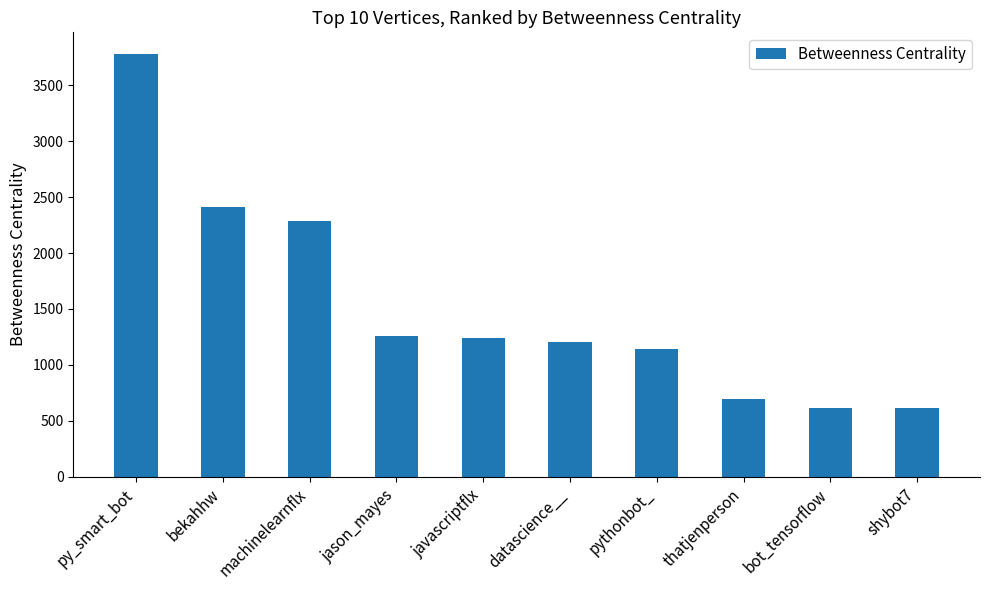

What is the greatest value displayed?

3782.0